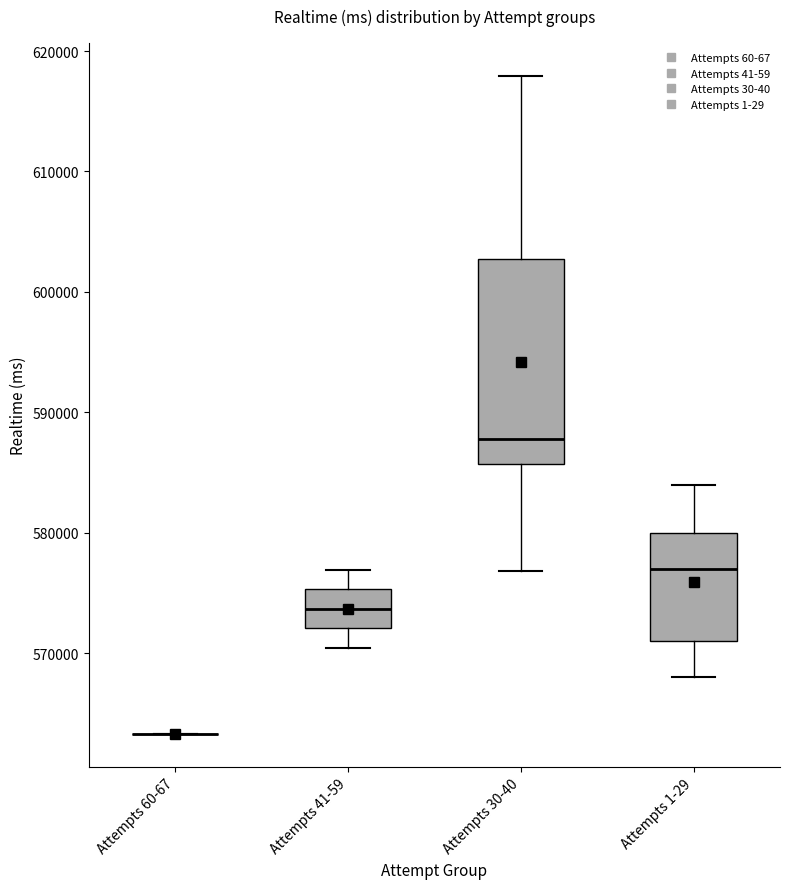

Where is the lower edge of the box for Attempts 1-29 on the y-axis? The values are not printed on the chart, so give them approximately, as read against the axis.

571000